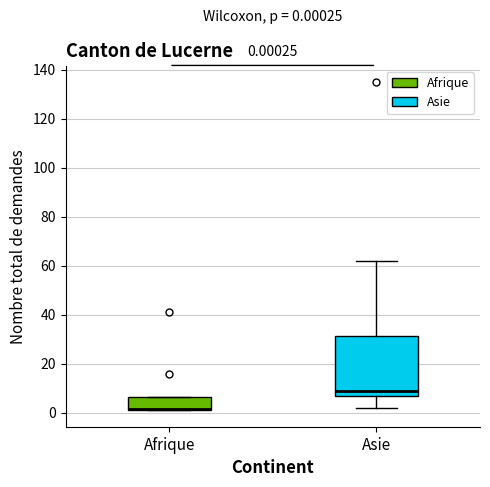

Which box is the tallest, from its lower edge to its upper edge?

Asie